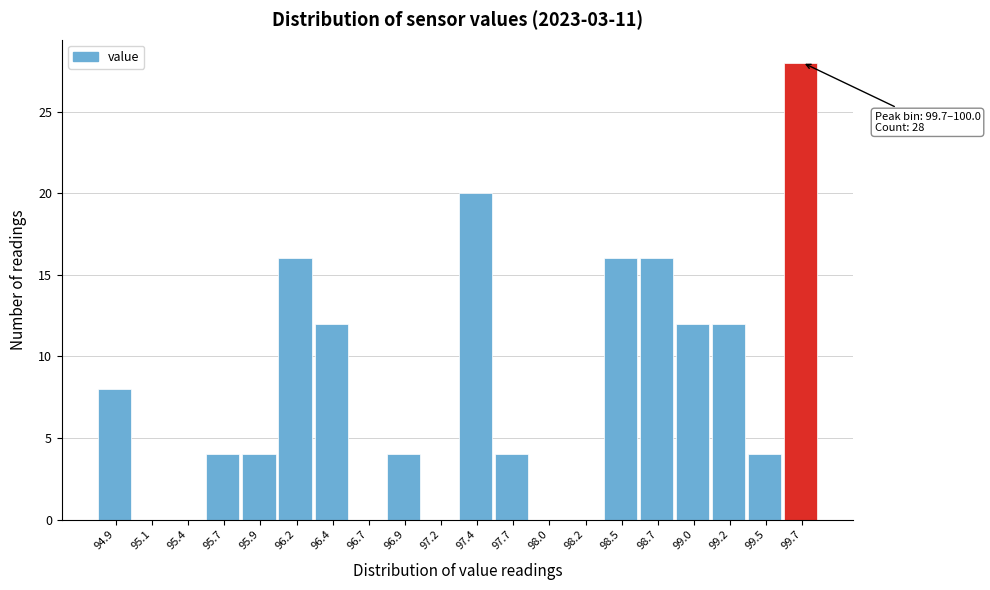

Reading right to left, list all the values displayed in this chart.

99.7=28	99.5=4	99.2=12	99.0=12	98.7=16	98.5=16	98.2=0	98.0=0	97.7=4	97.4=20	97.2=0	96.9=4	96.7=0	96.4=12	96.2=16	95.9=4	95.7=4	95.4=0	95.1=0	94.9=8